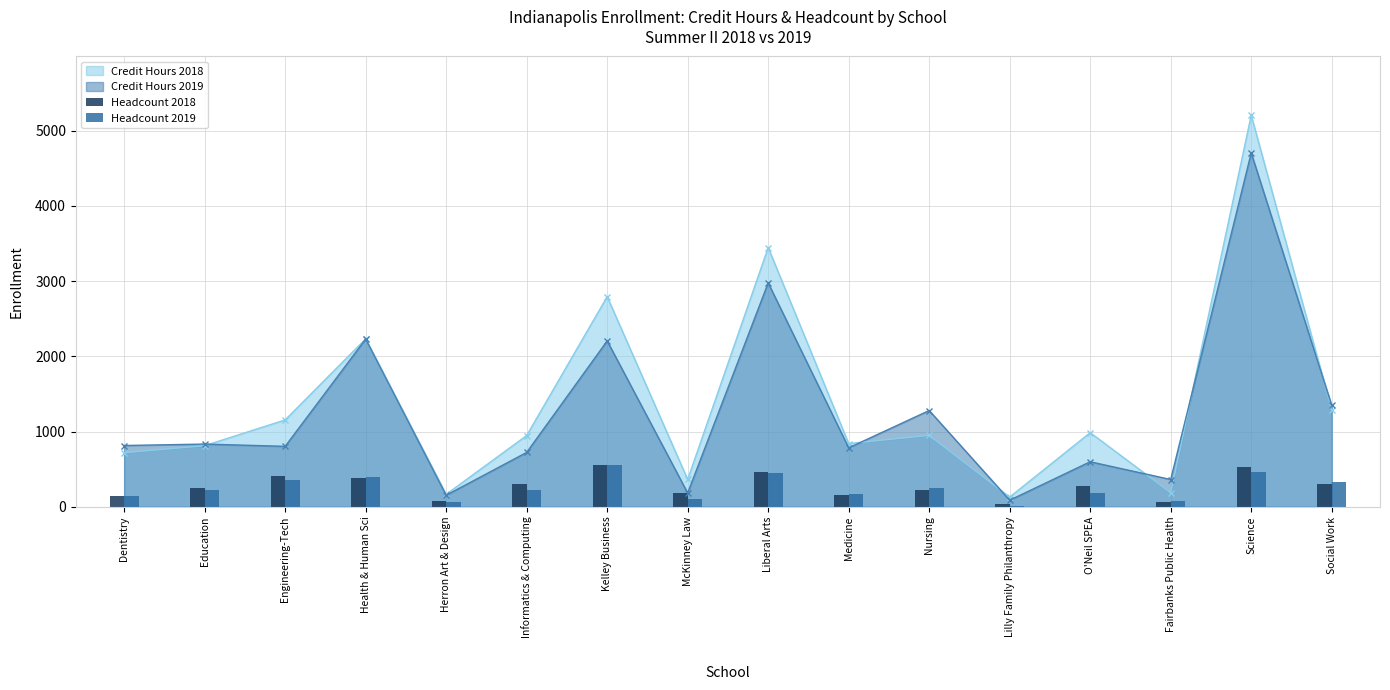

How many data points in Headcount 2019 are above 229?

7